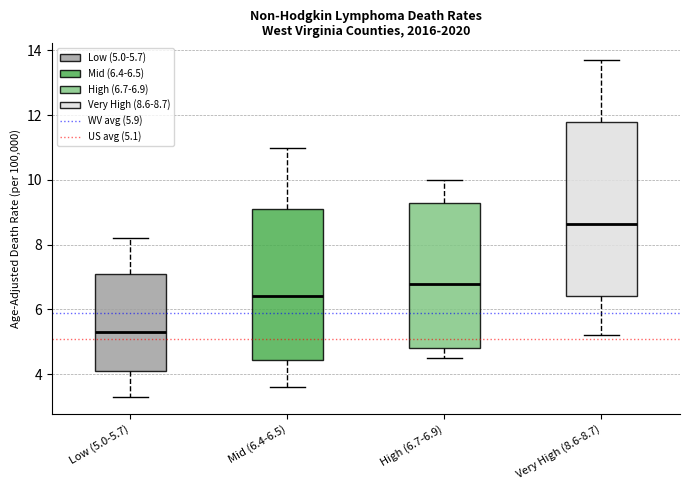

Reading left to right, transcribe this box plot: for each box, give where its median line is, the range the box spans, and where its two whiskers end, as read against the y-axis. The values are not printed on the chart, so give them approximately, as read against the axis.

Low (5.0-5.7): median 5.4, box 4.2 to 7.2, whiskers 3.4 to 8.2
Mid (6.4-6.5): median 6.4, box 4.4 to 9.2, whiskers 3.6 to 11.0
High (6.7-6.9): median 6.8, box 4.8 to 9.4, whiskers 4.6 to 10.0
Very High (8.6-8.7): median 8.6, box 6.4 to 11.8, whiskers 5.2 to 13.8